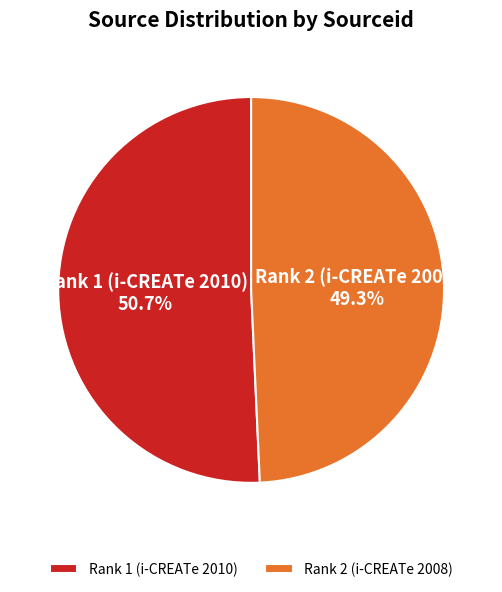

How many slices are in this pie chart?

2